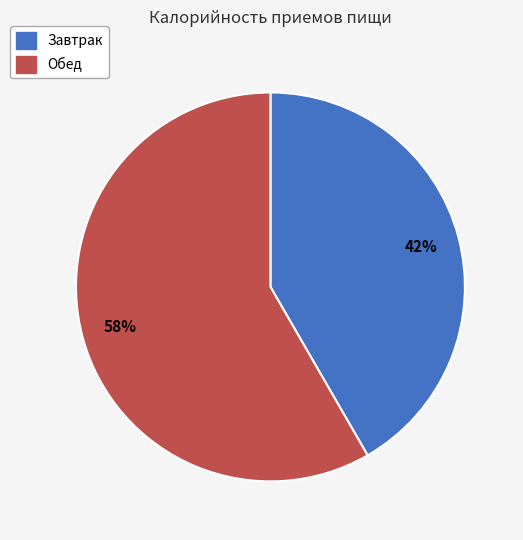

Is Обед the majority of the pie?

Yes